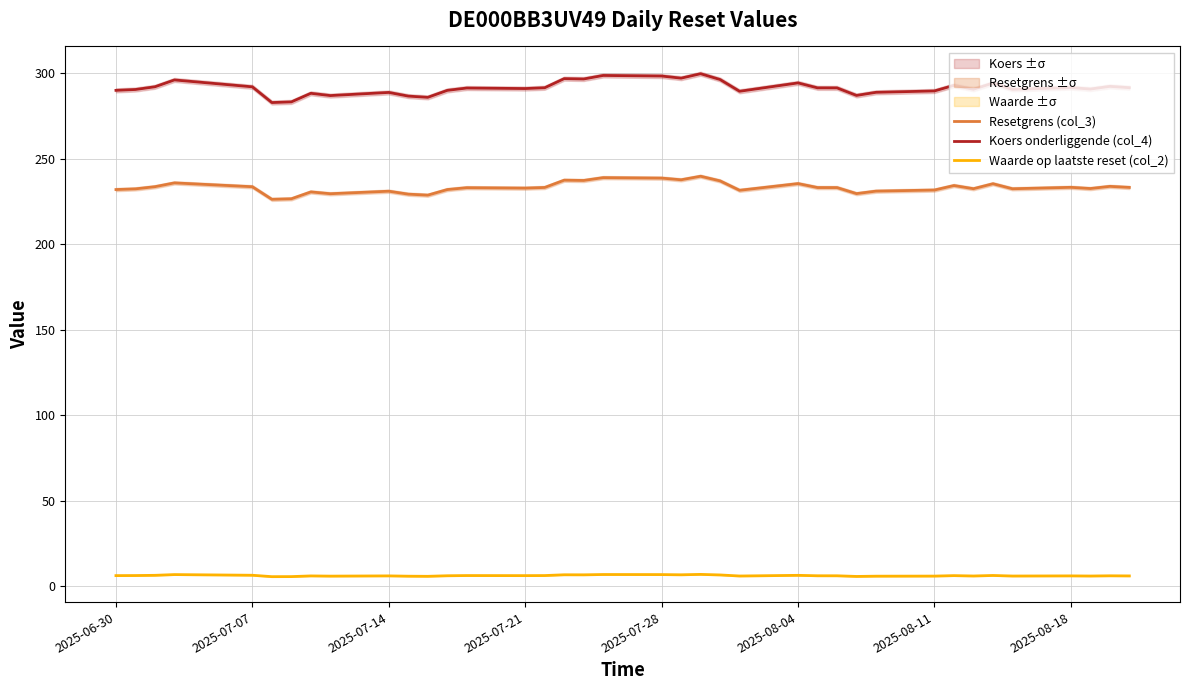

Does the chart have visible grid lines?

Yes